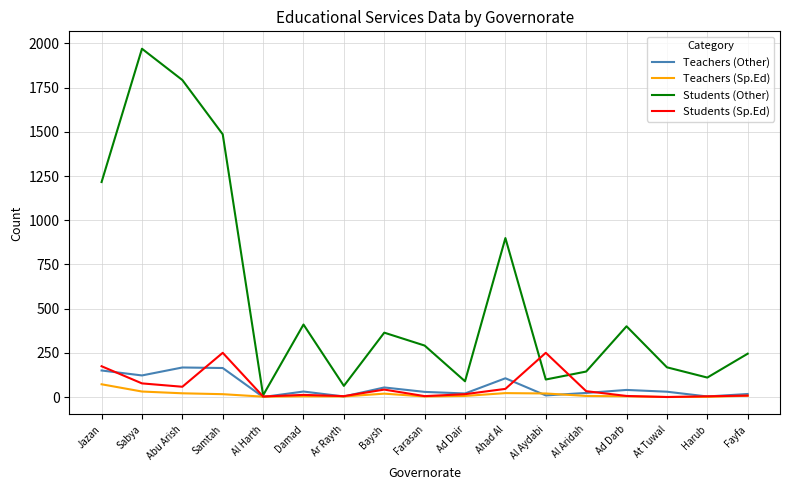

Which category has the highest value across all series?

Sabya